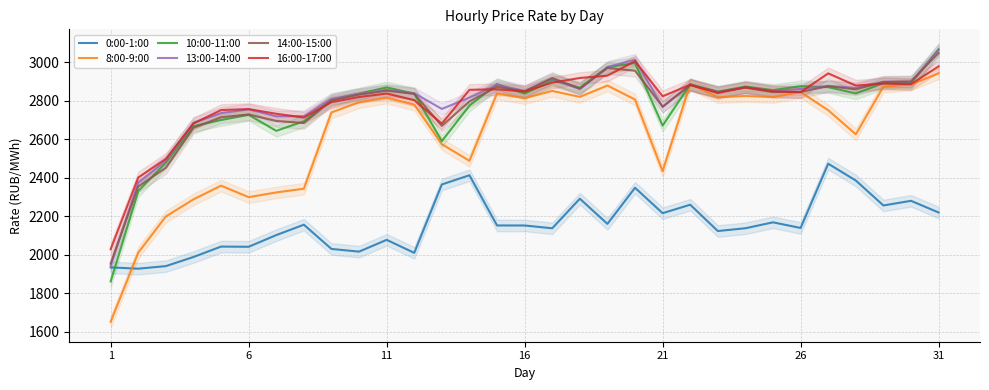

What is the value of the 14:00-15:00 point at the 1st from the left?

1954.4